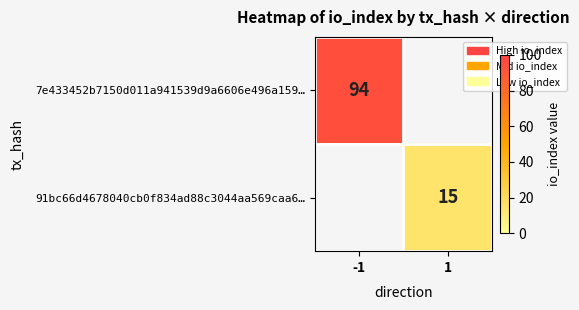

Is it true that 91bc66d4678040cb0f834ad88c3044aa569caa6… equals 10 at 1?

False